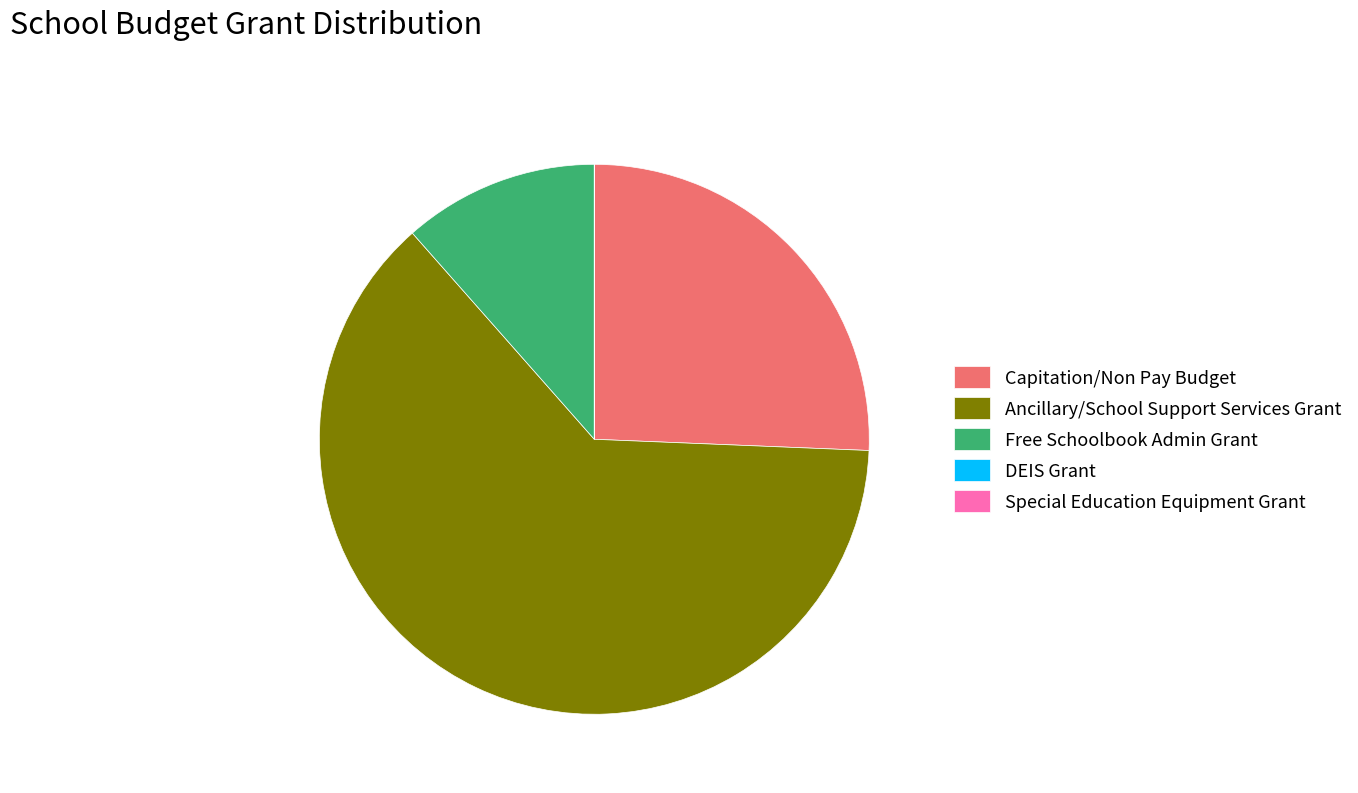

Is Capitation/Non Pay Budget the majority of the pie?

No